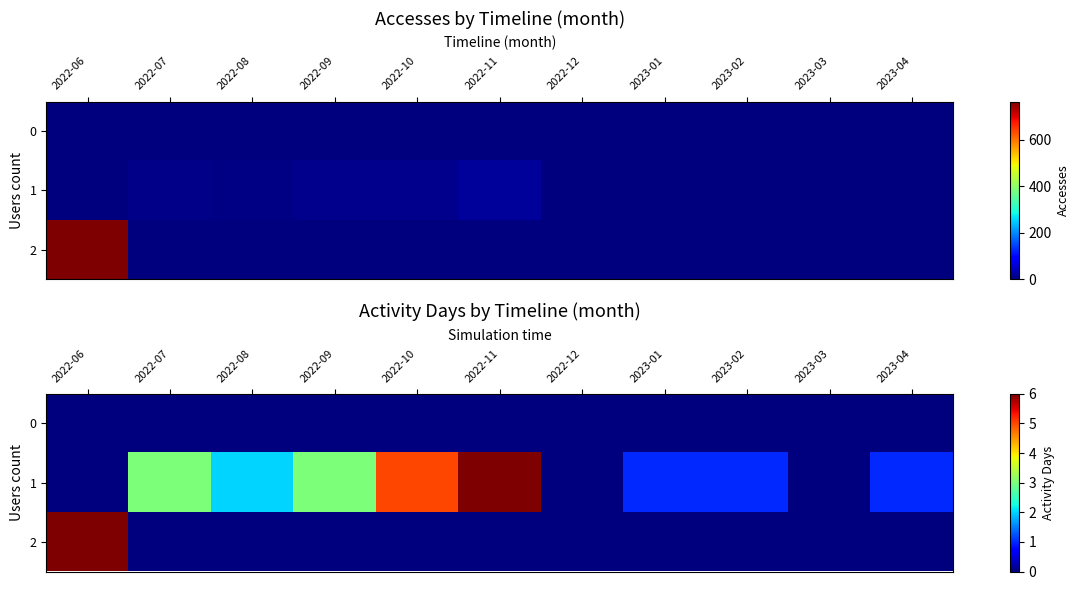

What is the difference between the maximum and minimum values in the 2 series?

6